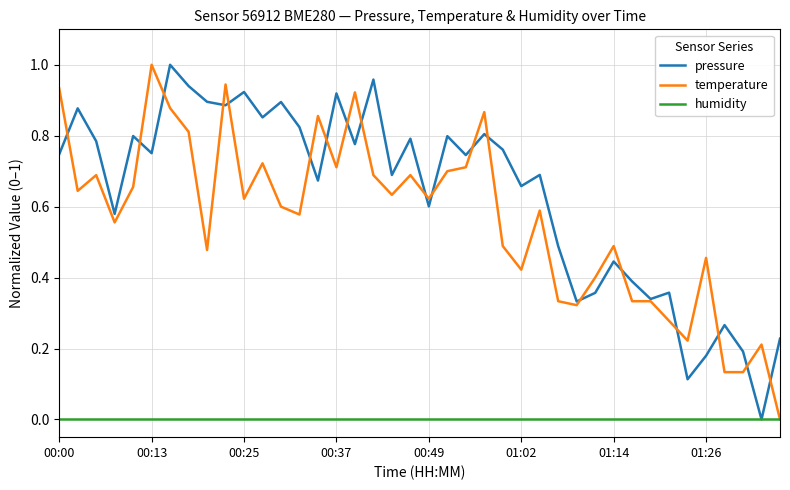

Which series has the largest total across all categories?

pressure